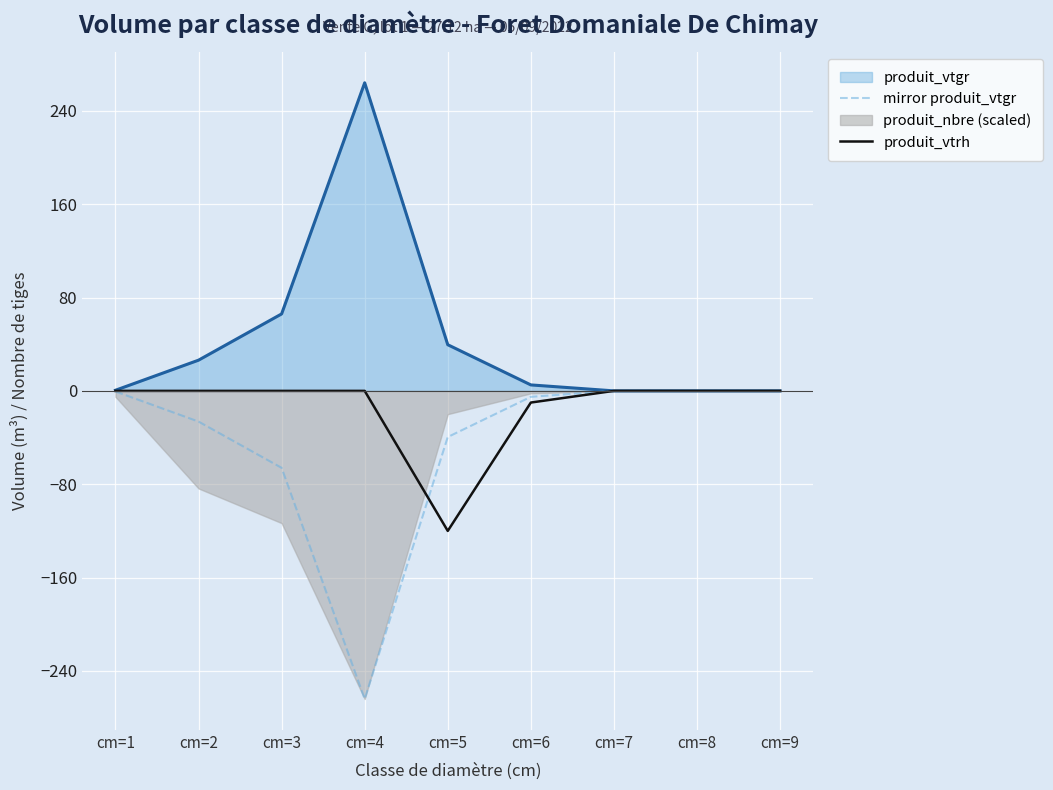

Is the value of produit_vtrh at cm=6 greater than the value of mirror produit_vtgr at cm=8?

No